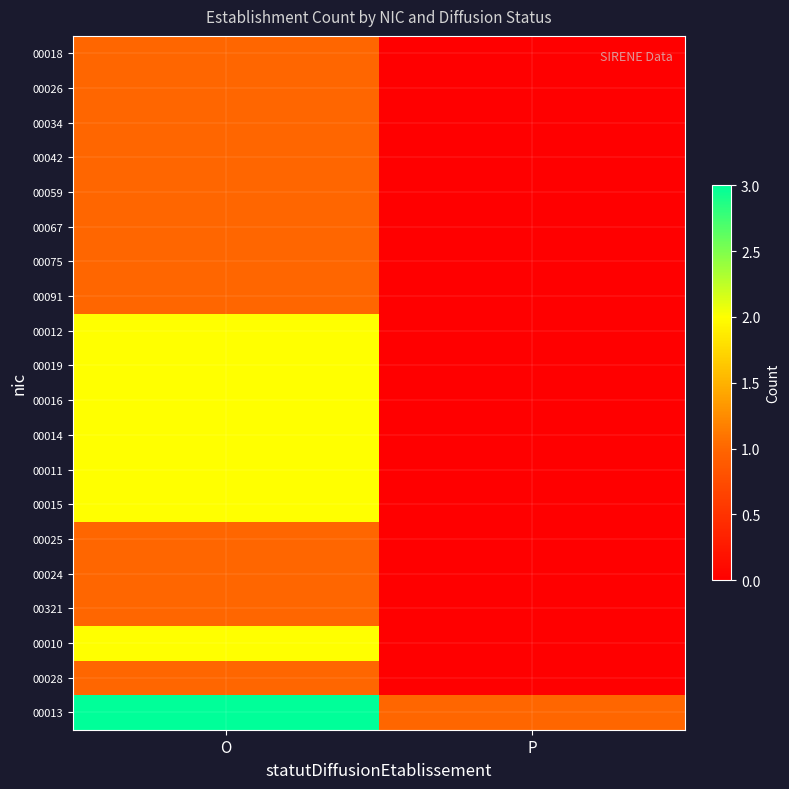

What is the total value across all series at P?

1